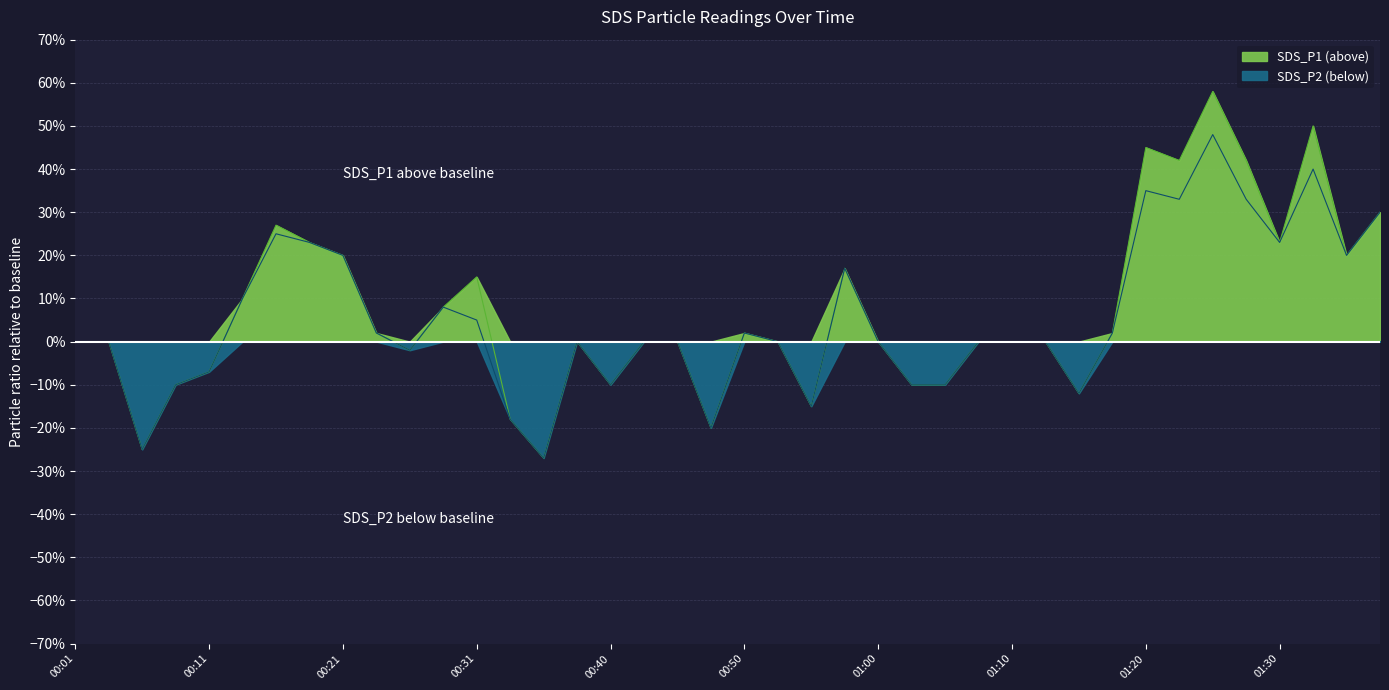

What is the label of the 27th point from the right?

00:33